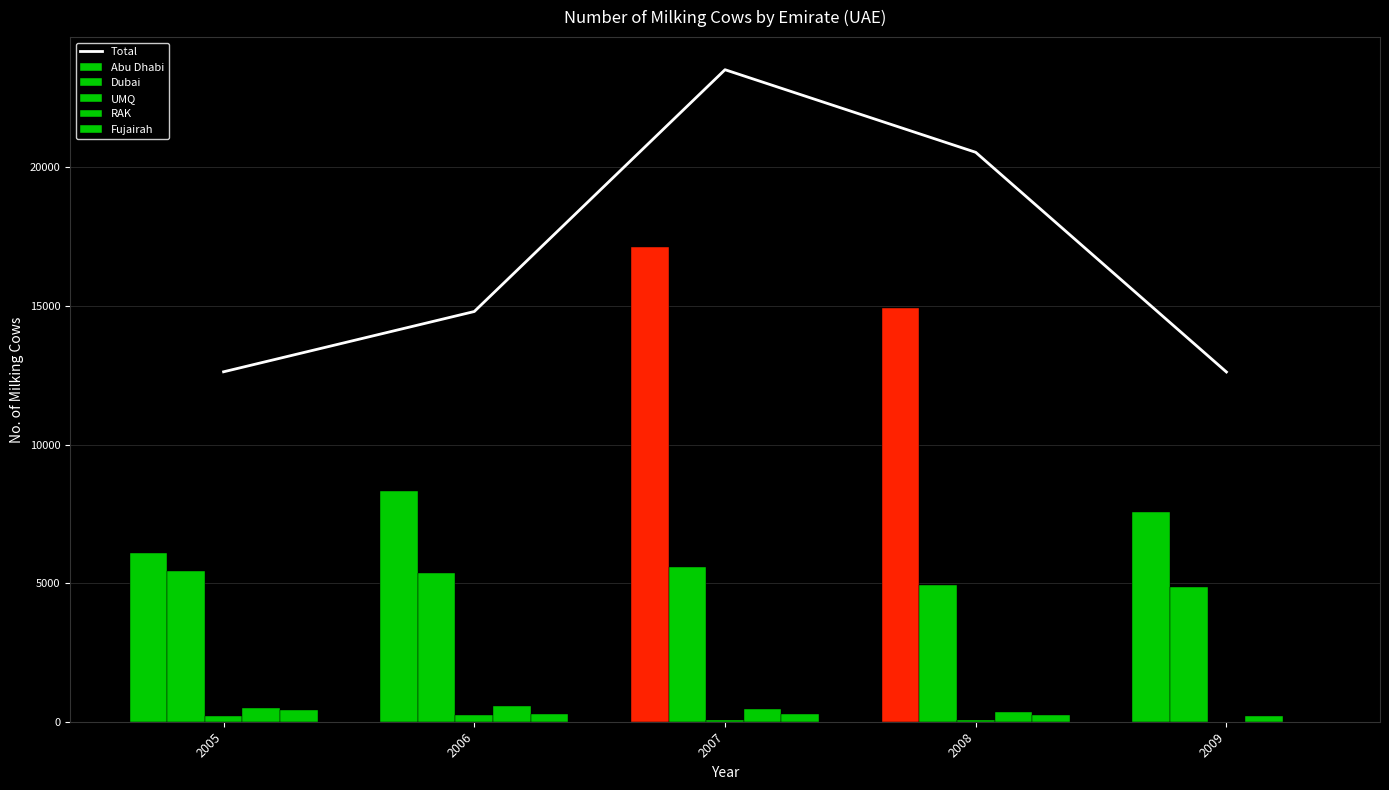

True or false: Total has a value of 21729 at 2009.

False